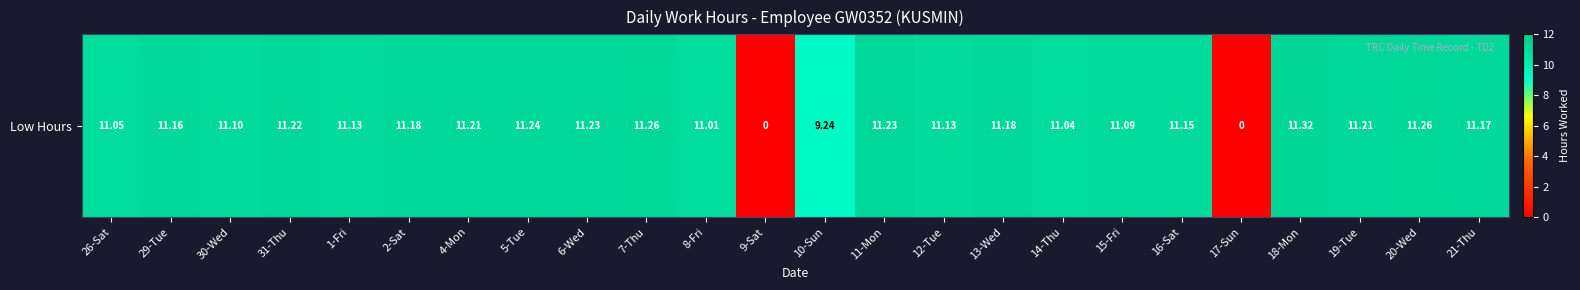

What is the ratio of the value at 2-Sat to the value at 12-Tue?

1.0